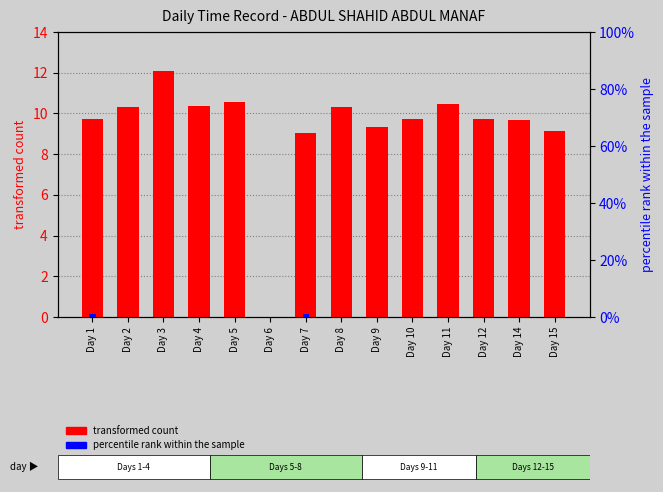

Between Day 9 and Day 1, which is larger?

Day 1